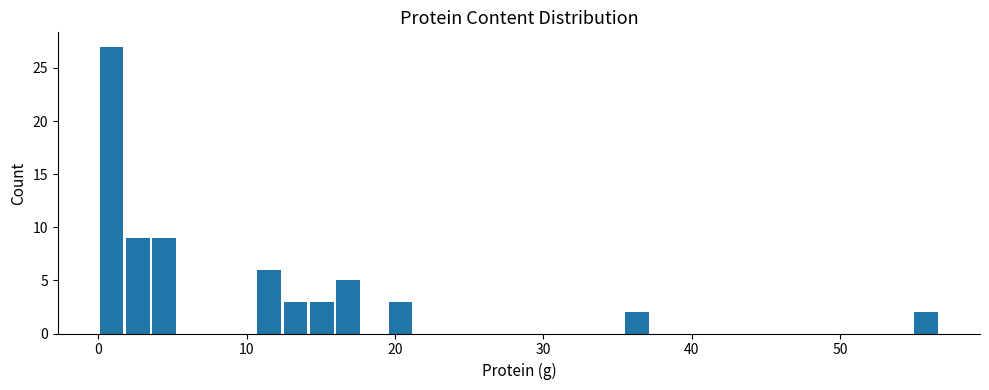

Read against the x-axis, roughly where is the centre of the tallest bar?

1